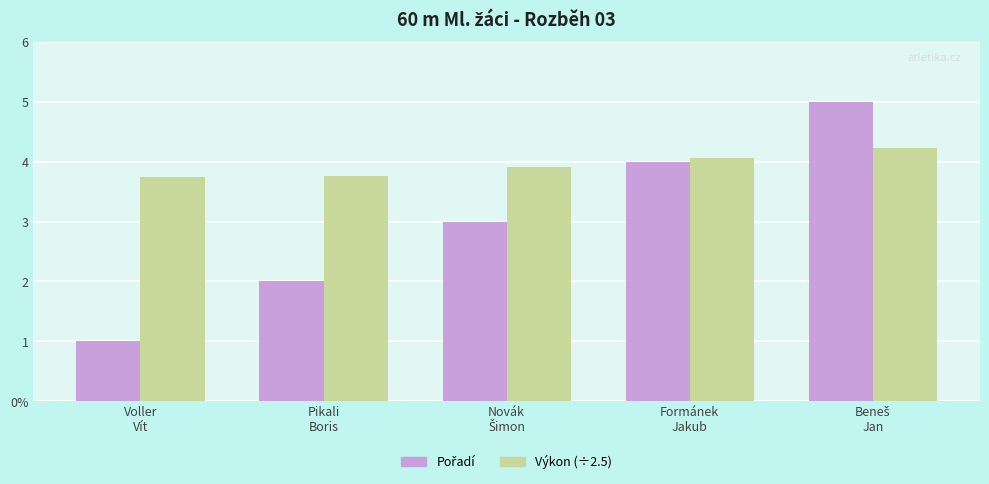

Where is Pořadí nearest to the value 3?

Novák
Šimon